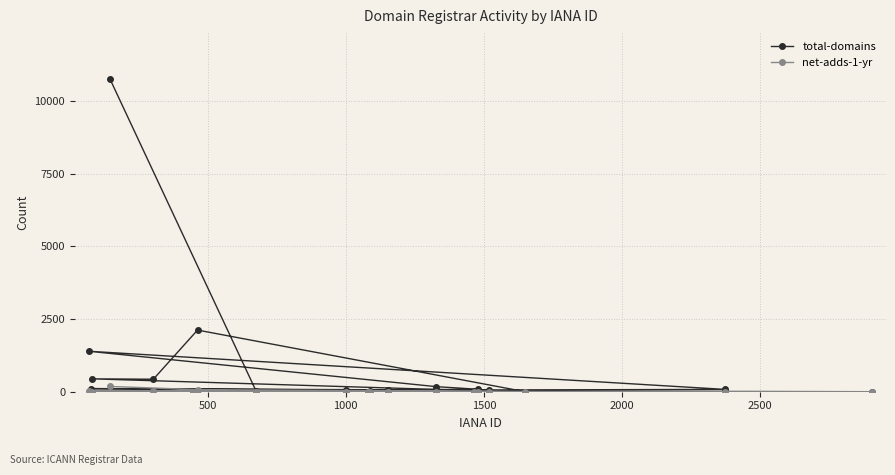

Which series has the largest total across all categories?

total-domains